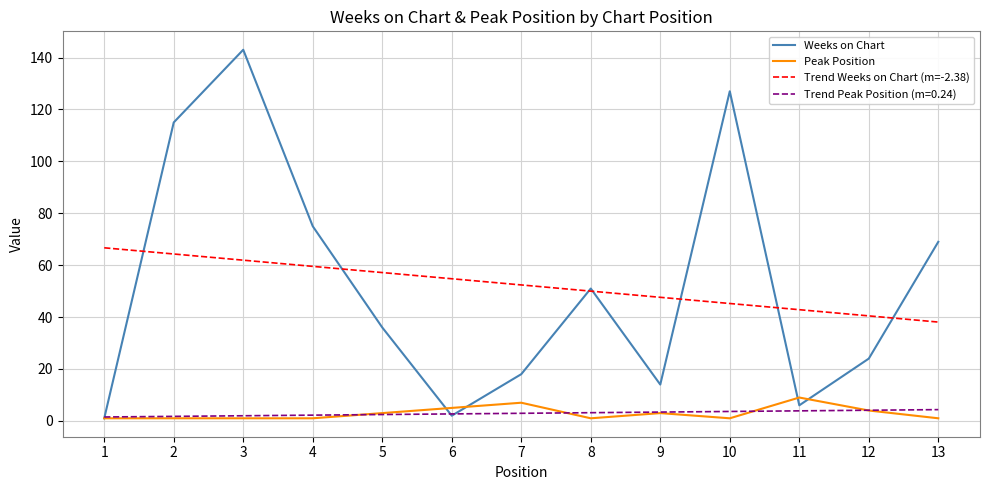

Is the value of Weeks on Chart at 9 greater than the value of Trend Peak Position (m=0.24) at 4?

Yes